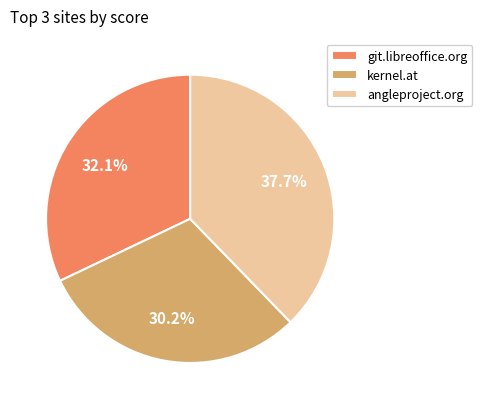

To the nearest percent, what is the difference between the angleproject.org and git.libreoffice.org slice percentages?

6%